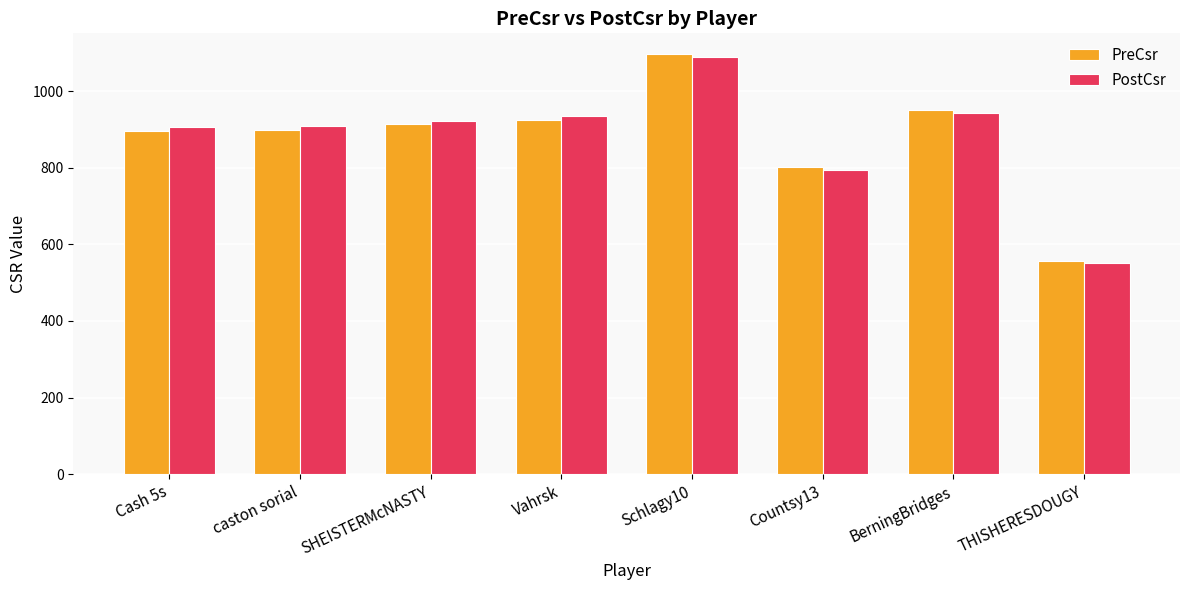

What is the sum of the PreCsr values at Schlagy10 and Countsy13?

1897